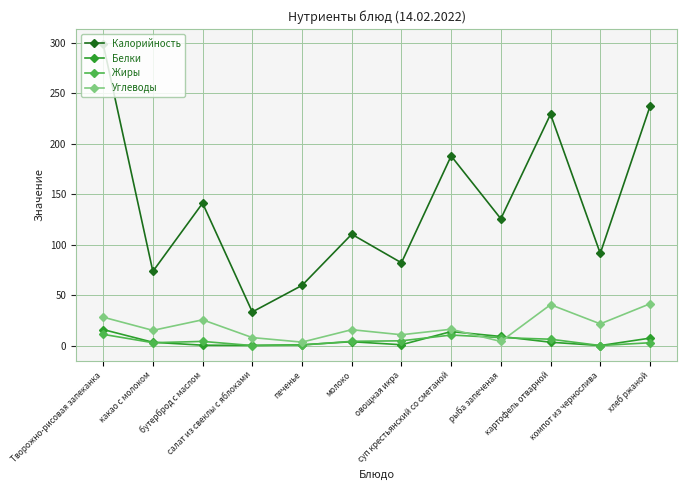

What is the sum of all Белки values?

58.5